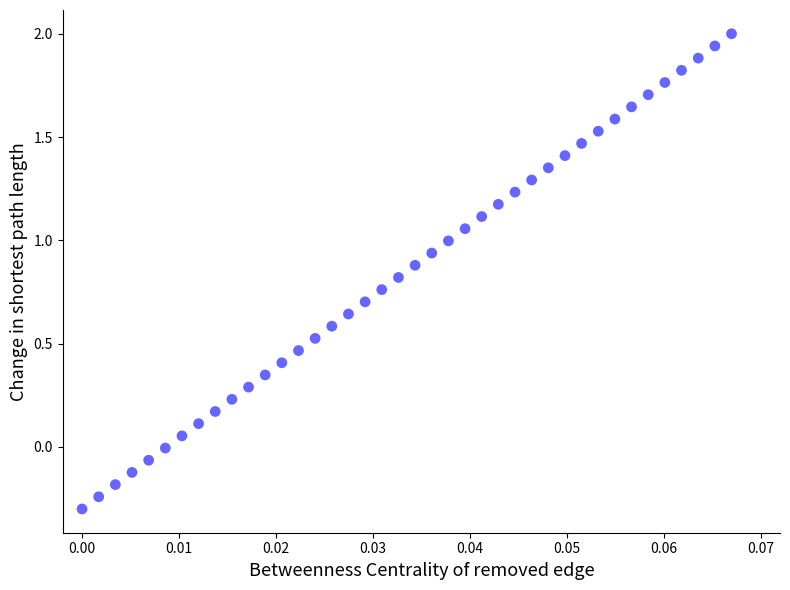

What is the range of Y values (max minus min)?

2.3